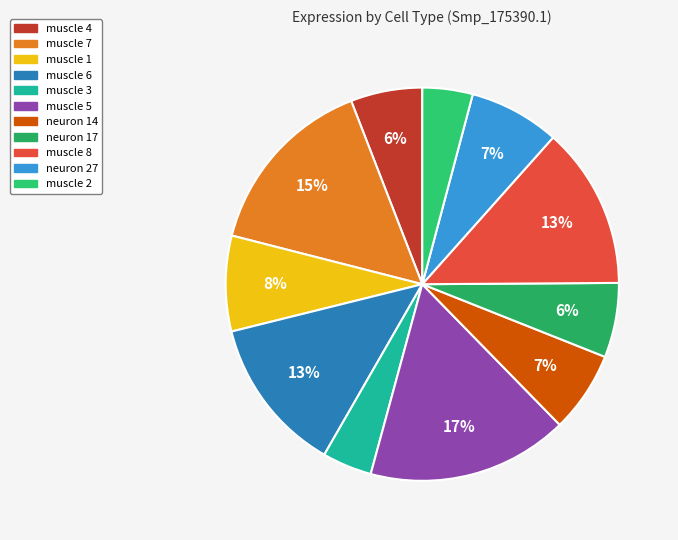

Count the number of slices in the pie.

11